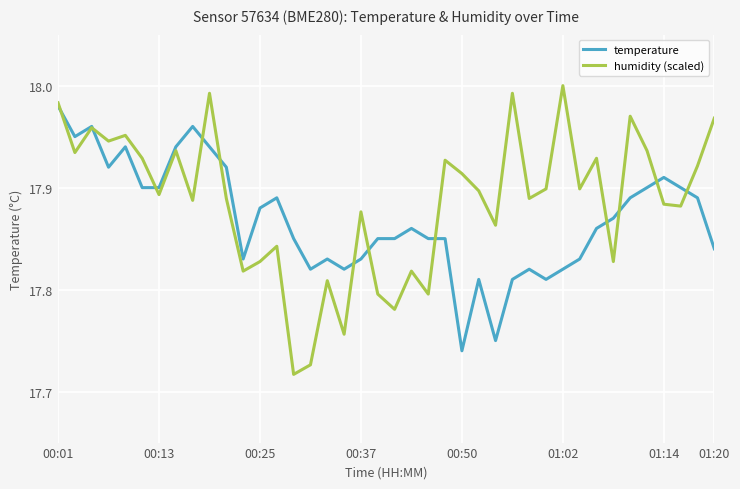

What is the sum of all temperature values?

714.8